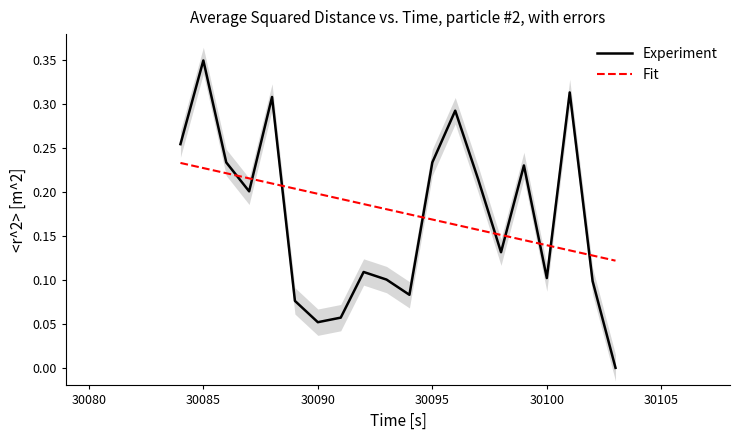

What is the value of the Experiment point at the 16th from the left?

0.2